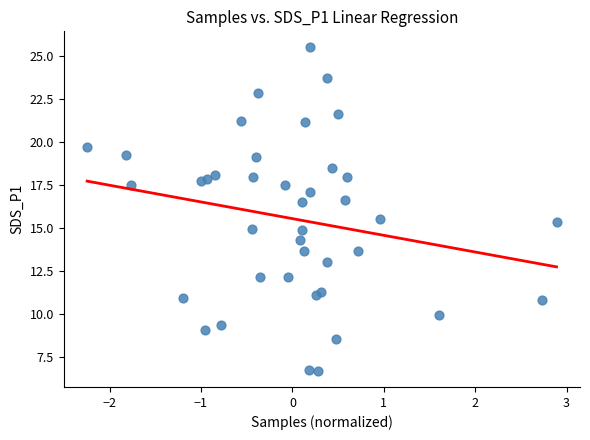

What is the range of Y values (max minus min)?

18.8